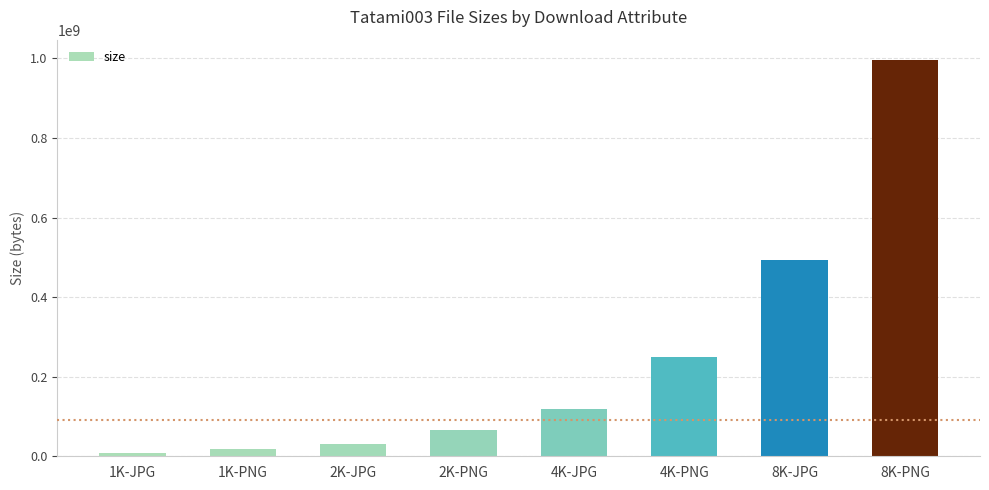

Which label corresponds to the smallest value in the chart?

1K-JPG